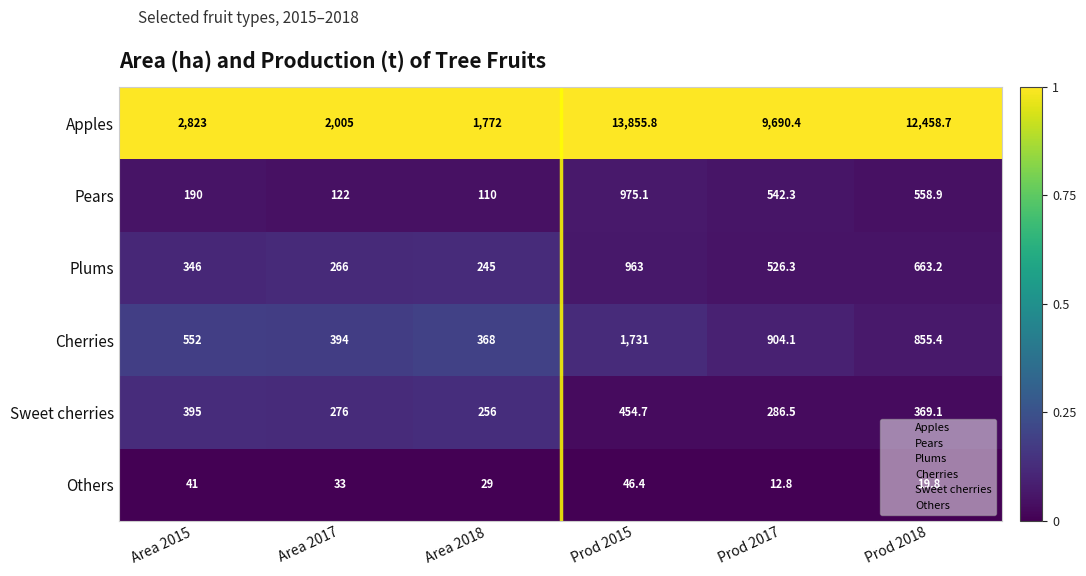

Which series has the largest total across all categories?

Apples